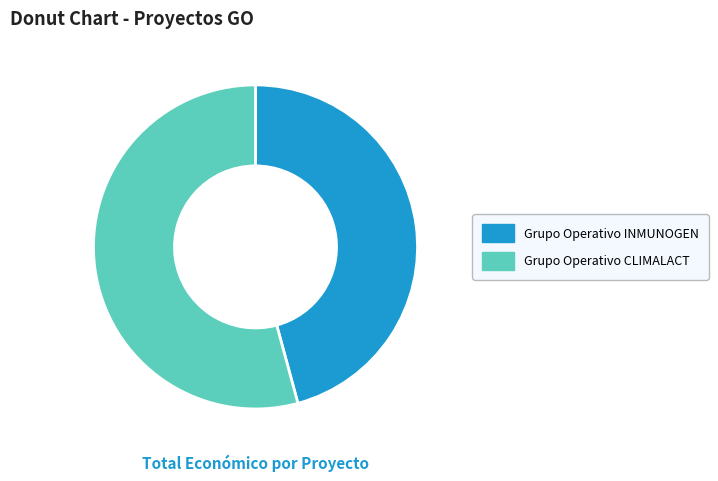

The Grupo Operativo CLIMALACT slice represents 54% of the pie. True or false?

True